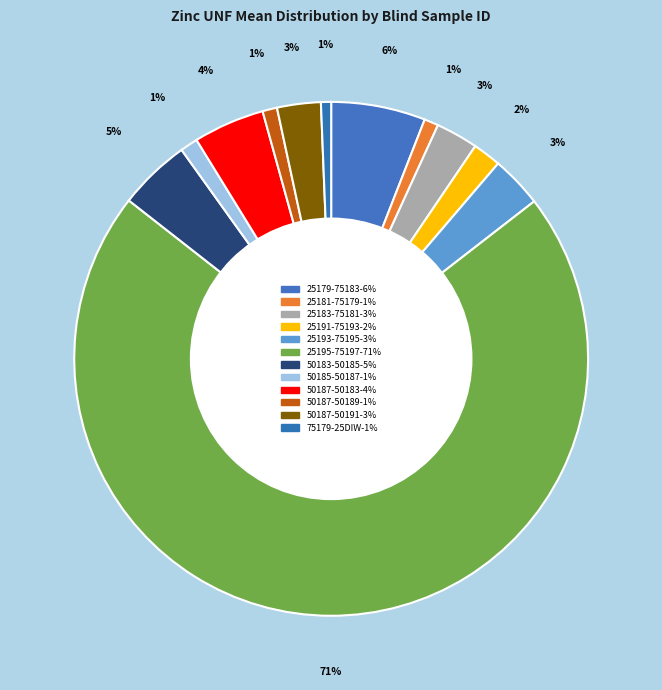

Combined, what portion of the pie is 25195-75197 and 50187-50183?

75.5%